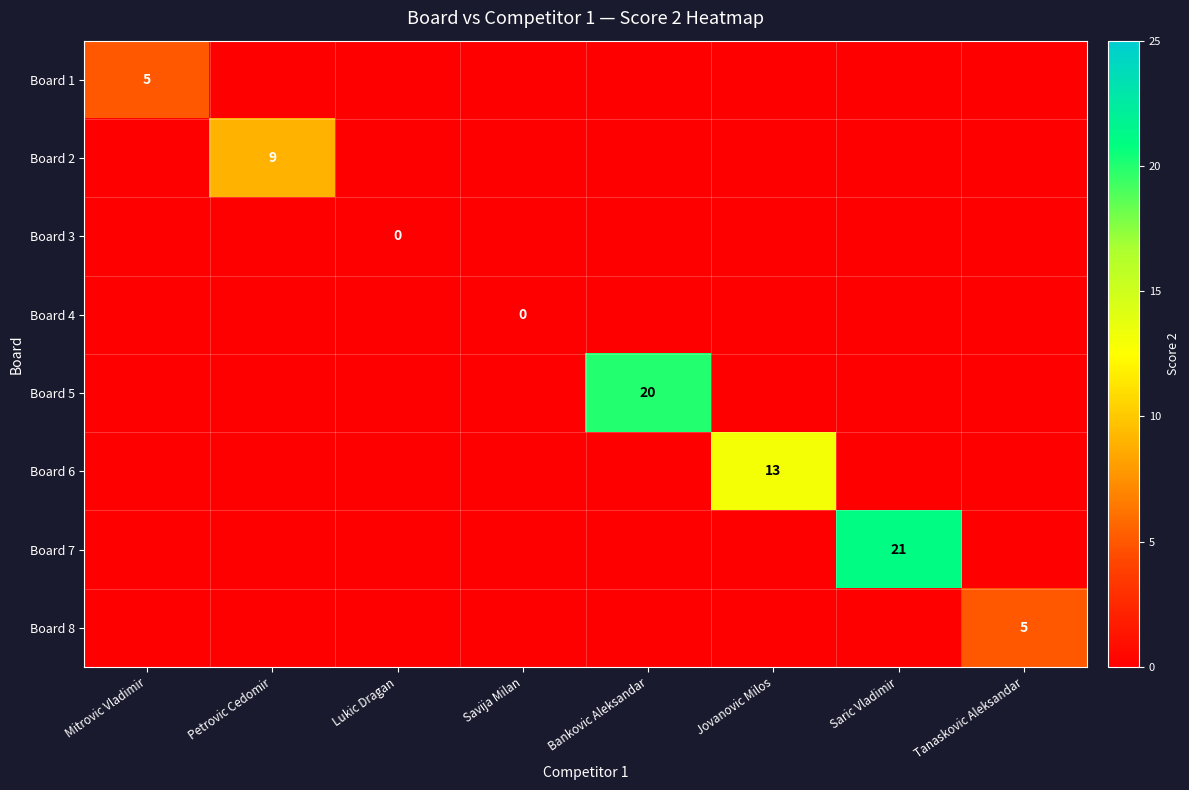

The Board 5 series shows -12 at Saric Vladimir. True or false?

False